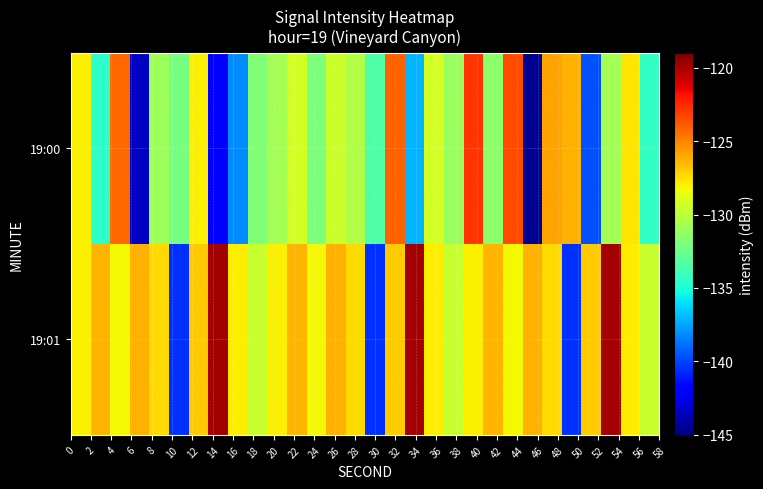

List the series in order of their peak value, lowest first.

19:00, 19:01